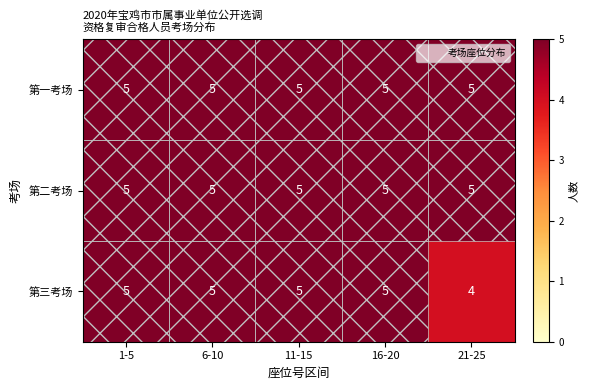

Which series changed the most between 11-15 and 21-25?

第三考场